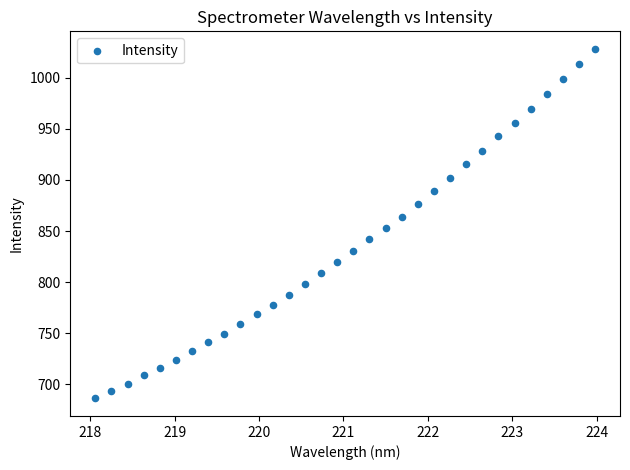

What is the range of X values (max minus min)?

5.9